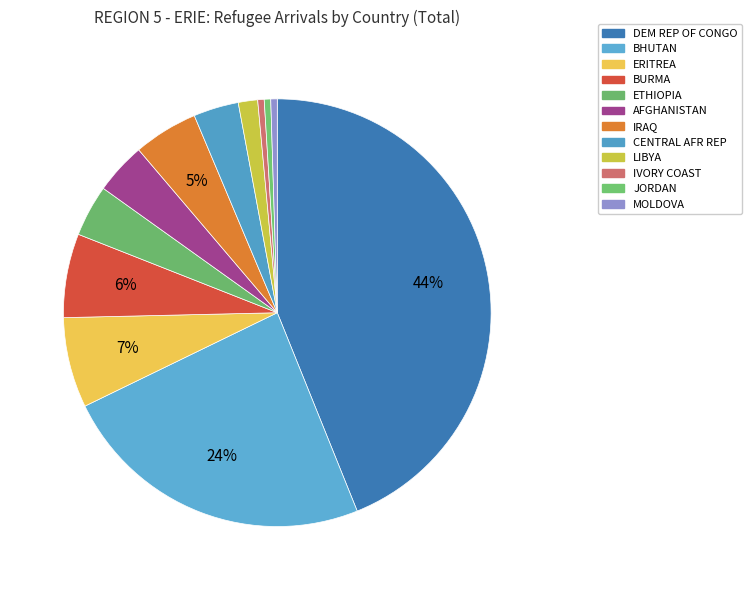

Rank the categories by value from highest to lowest.

DEM REP OF CONGO, BHUTAN, ERITREA, BURMA, IRAQ, ETHIOPIA, AFGHANISTAN, CENTRAL AFR REP, LIBYA, IVORY COAST, JORDAN, MOLDOVA